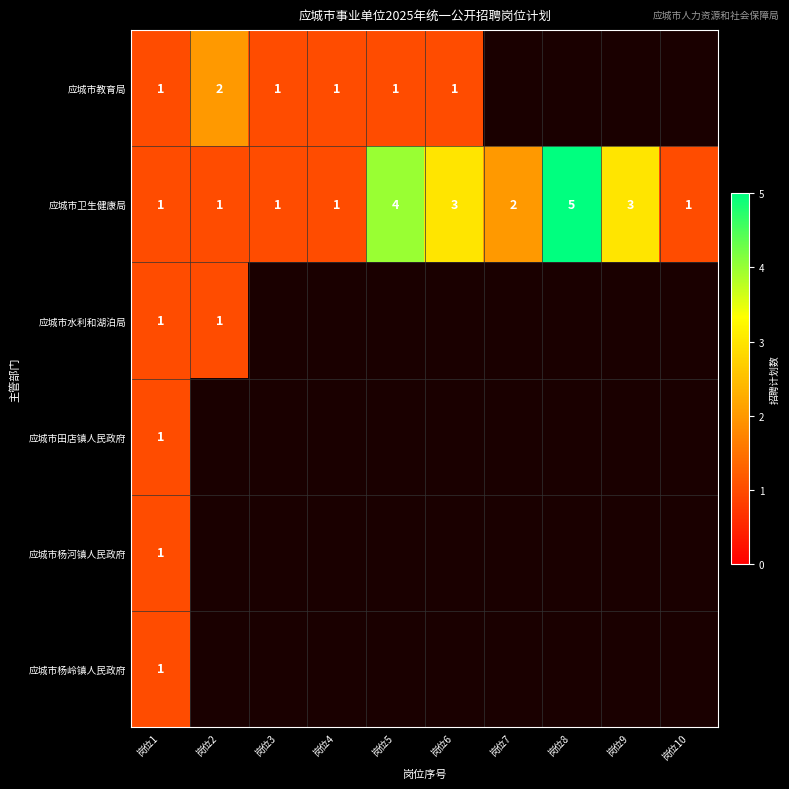

Which has a higher value, 岗位1 or 岗位2?

岗位2